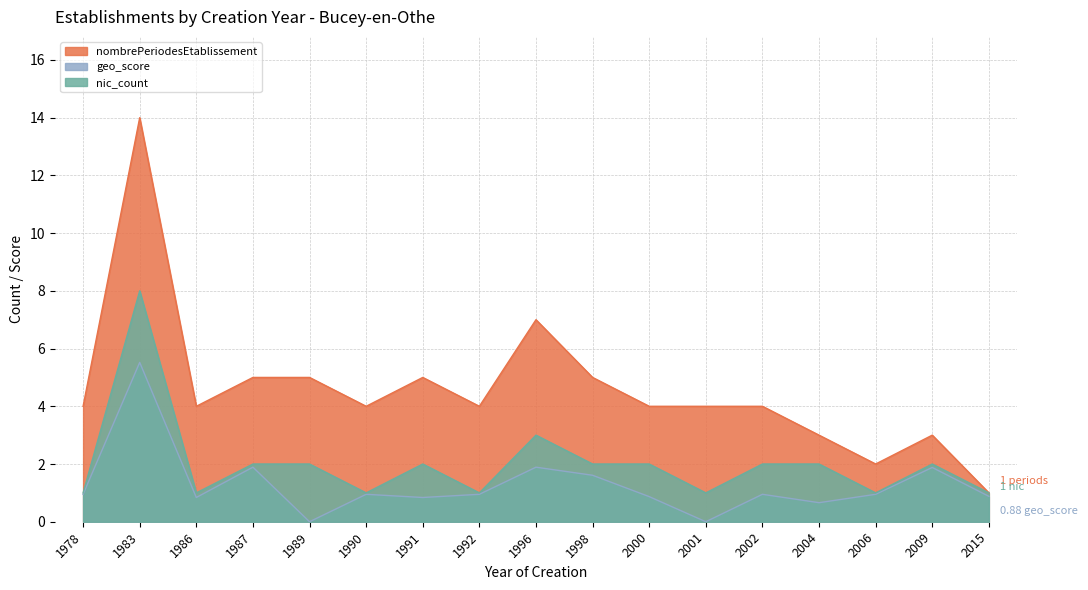

True or false: nombrePeriodesEtablissement has a value of 1.3 at 1978.

False